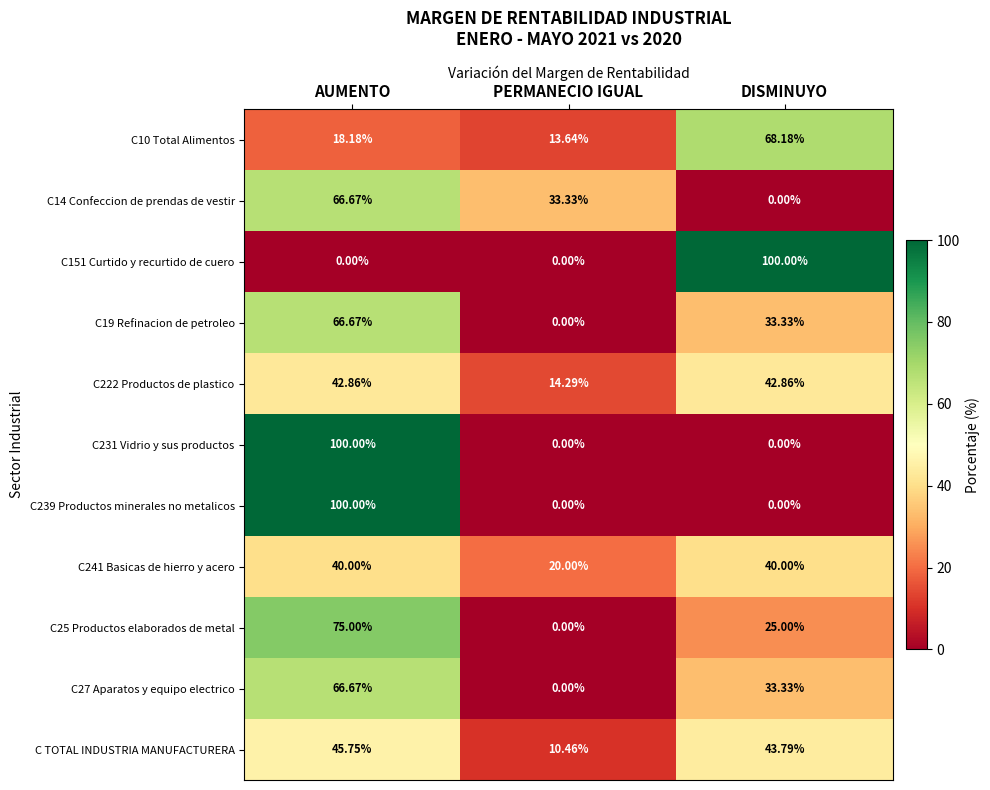

Is the value of C231 Vidrio y sus productos at AUMENTO greater than the value of C14 Confeccion de prendas de vestir at PERMANECIO IGUAL?

Yes